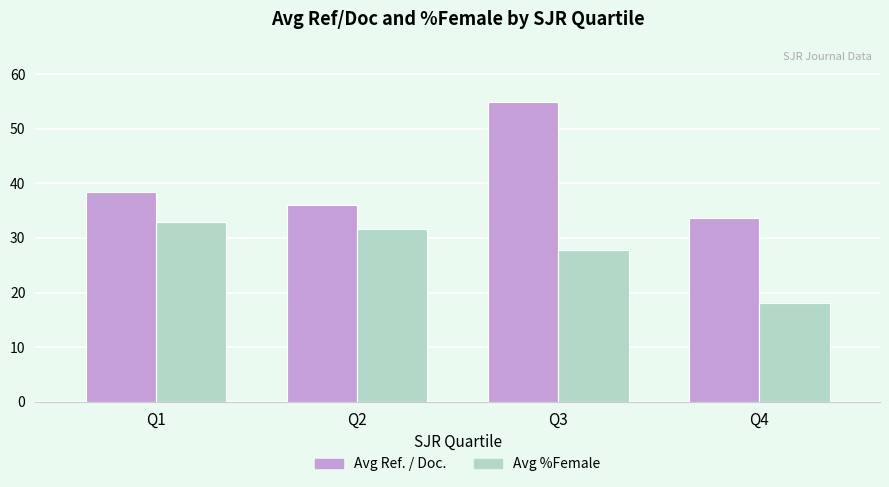

Where does the Avg %Female series first go above 31?

Q1